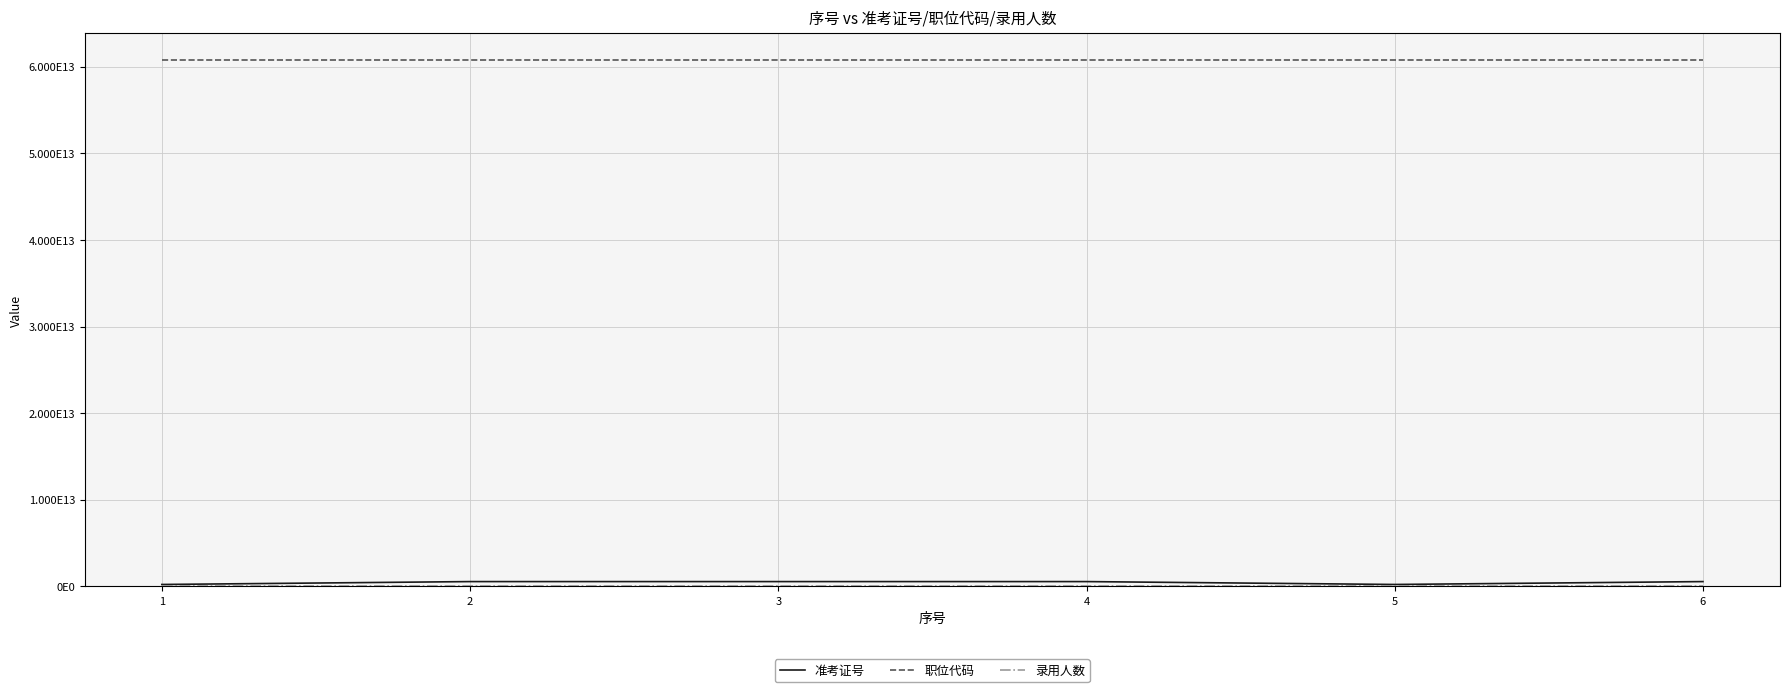

Reading left to right, transcribe all the data shown in this chart.

准考证号: 1=222080209010	2=555081109409	3=555080901814	4=555081002012	5=222080603905	6=555081105520
职位代码: 1=60800082459005	2=60800082460008	3=60800082460009	4=60800082460009	5=60800082459010	6=60800082460008
录用人数: 1=5	2=3	3=5	4=5	5=3	6=3